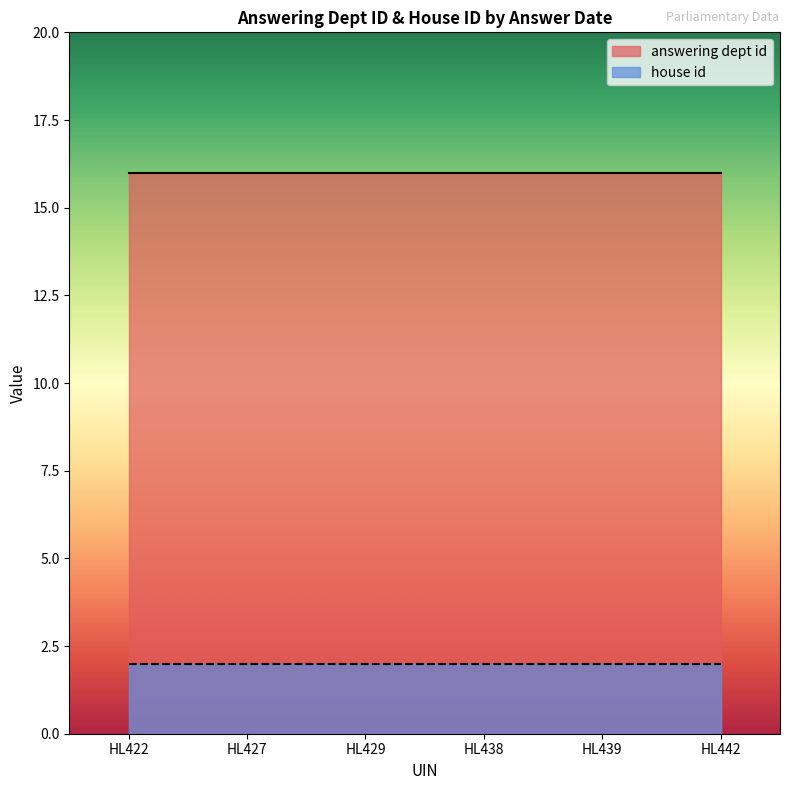

Which series has the widest spread of values?

answering dept id